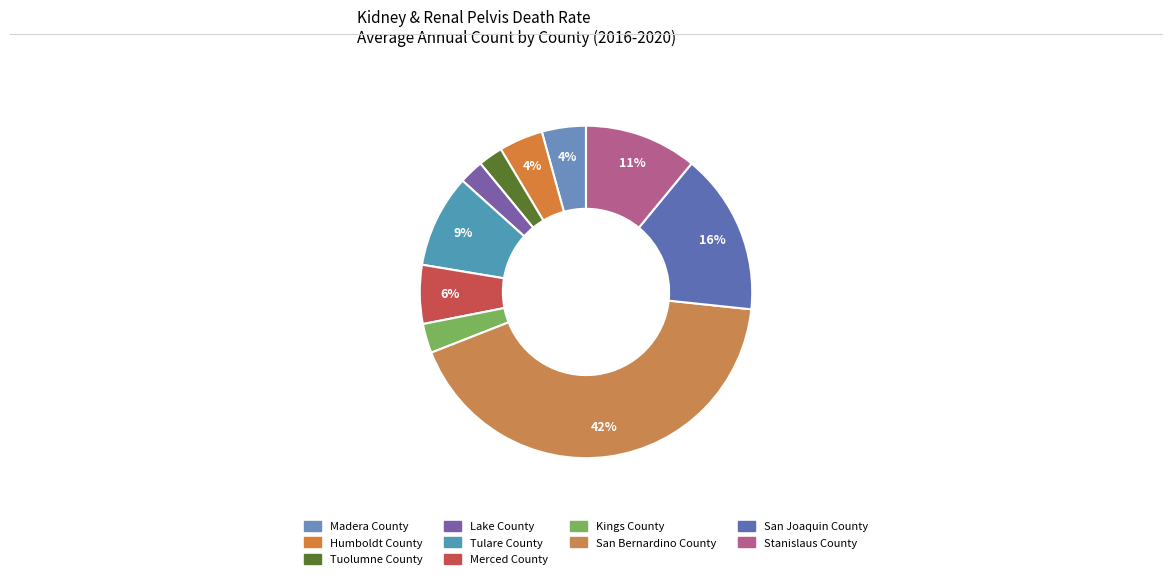

To the nearest percent, what percentage of the pie is San Joaquin County?

16%